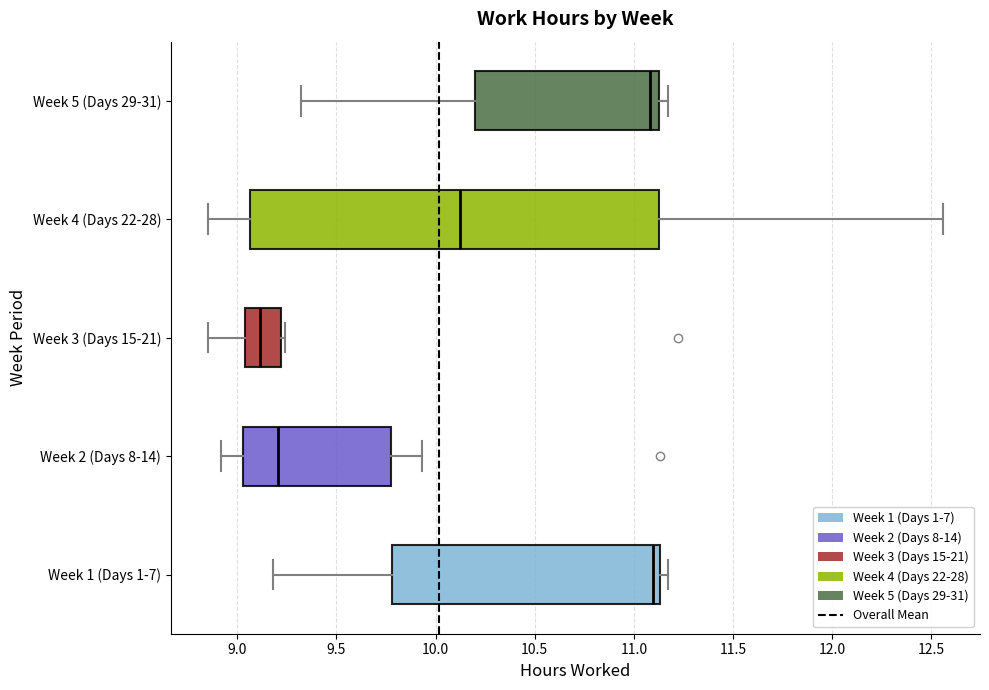

Where is the left edge of the box for Week 5 (Days 29-31) on the x-axis? The values are not printed on the chart, so give them approximately, as read against the axis.

10.20